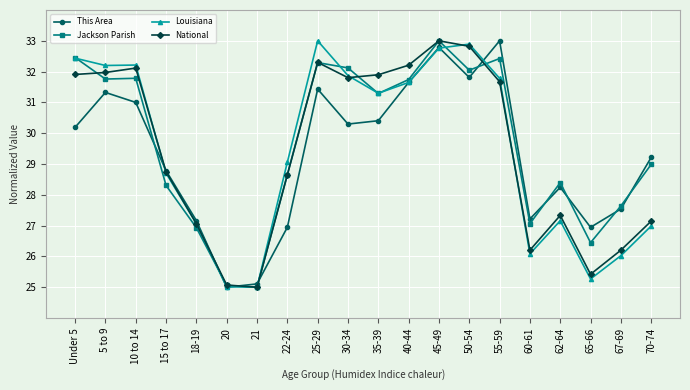

How many lines are shown in the chart?

4